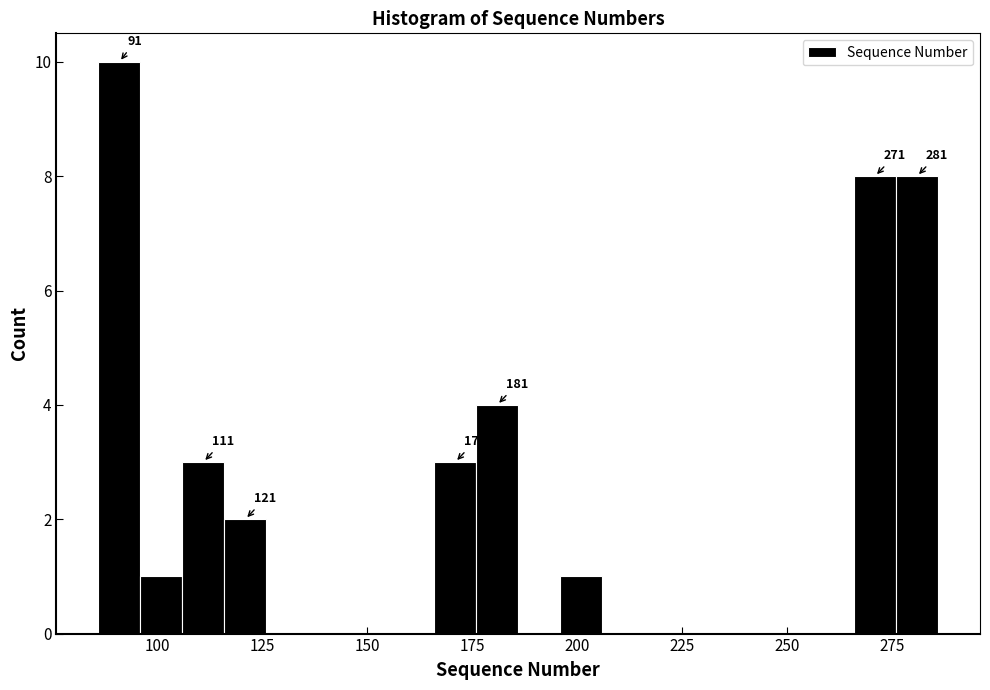

Read against the x-axis, roughly where is the centre of the tallest bar?

90